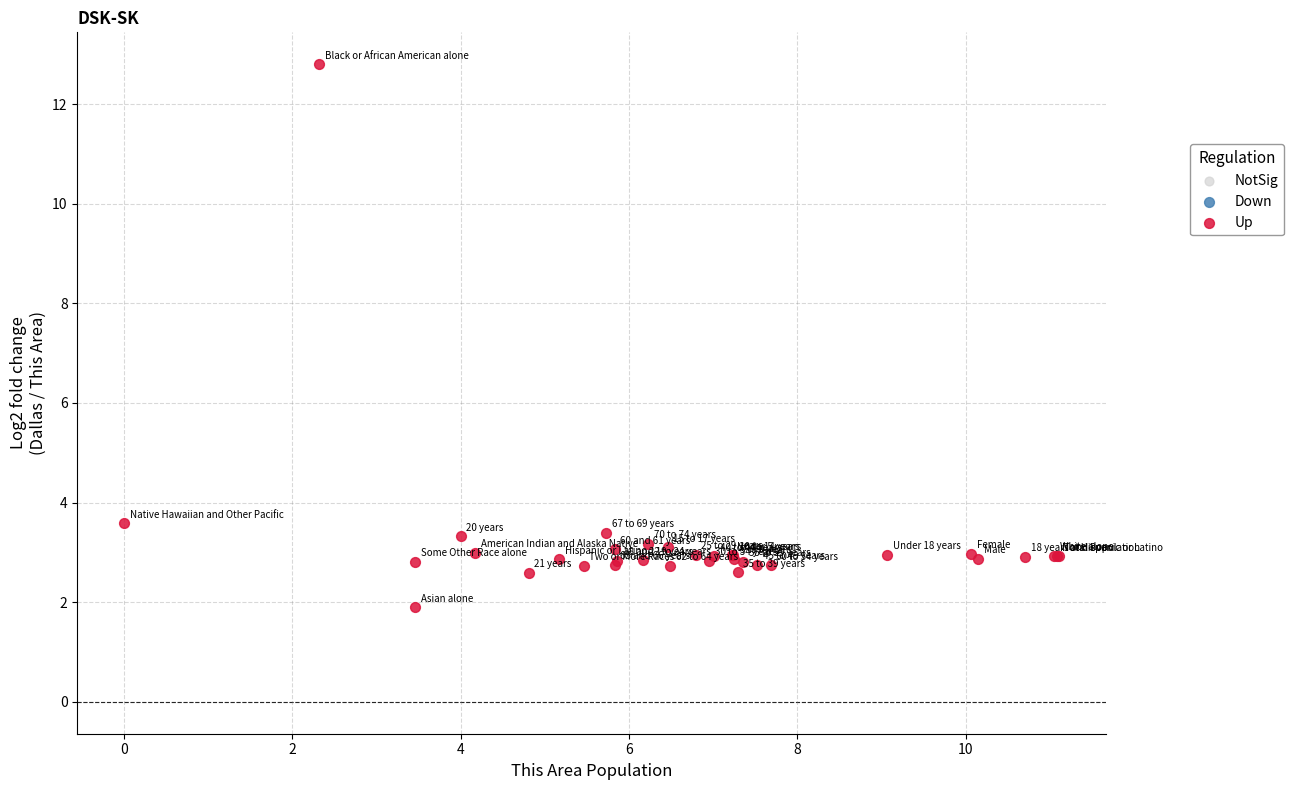

What Y value in the scatter plot is closest to 7?

3.6